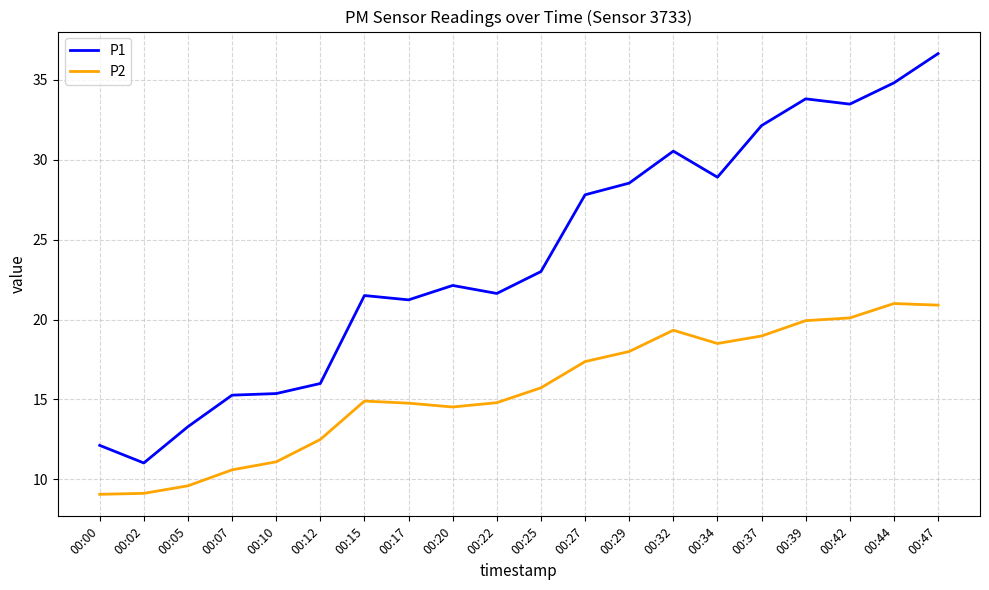

What is the difference between the highest and lowest values at 00:02?

1.9